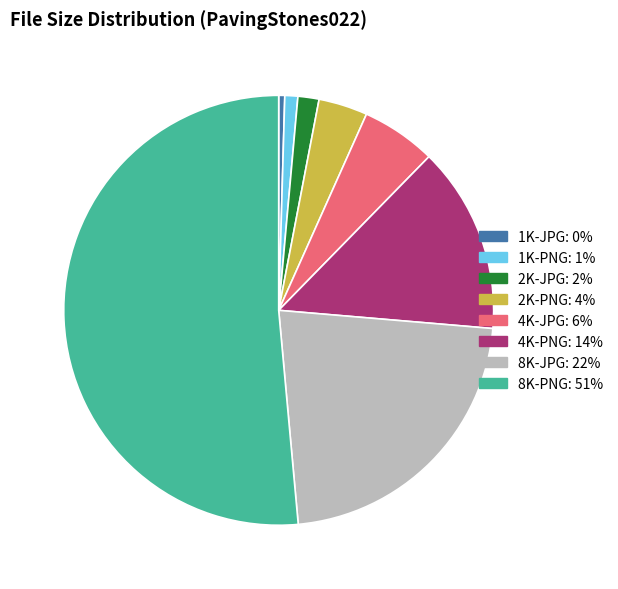

Rank the categories by value from highest to lowest.

8K-PNG, 8K-JPG, 4K-PNG, 4K-JPG, 2K-PNG, 2K-JPG, 1K-PNG, 1K-JPG